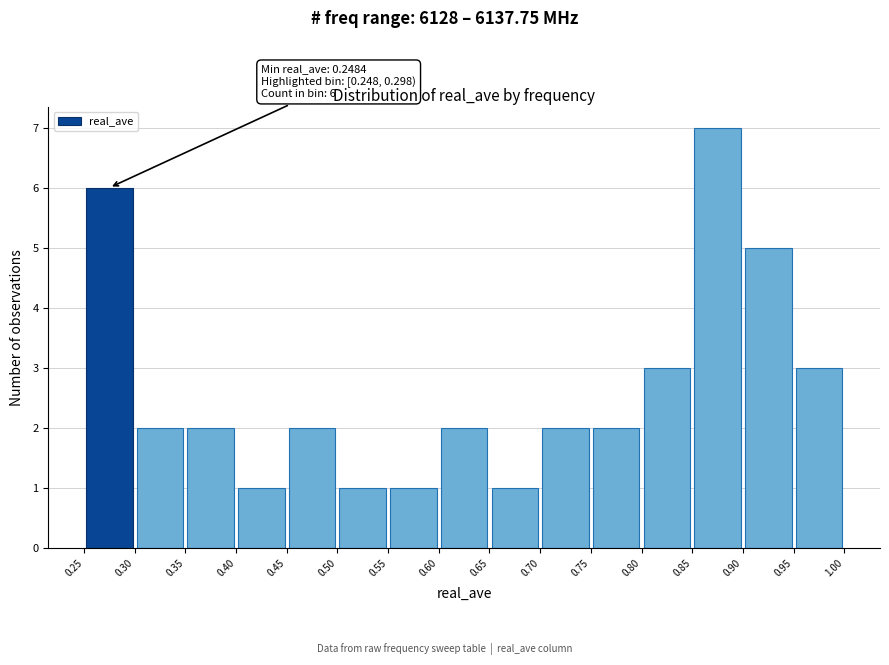

Which range on the x-axis has the tallest bar?

0.85 to 0.90